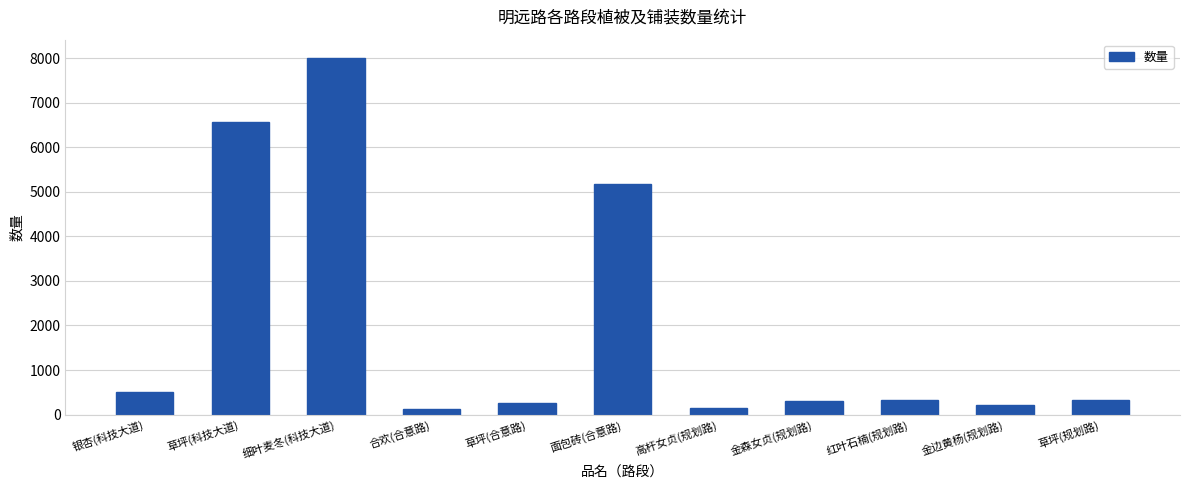

Which has a higher value, 红叶石楠(规划路) or 草坪(科技大道)?

草坪(科技大道)